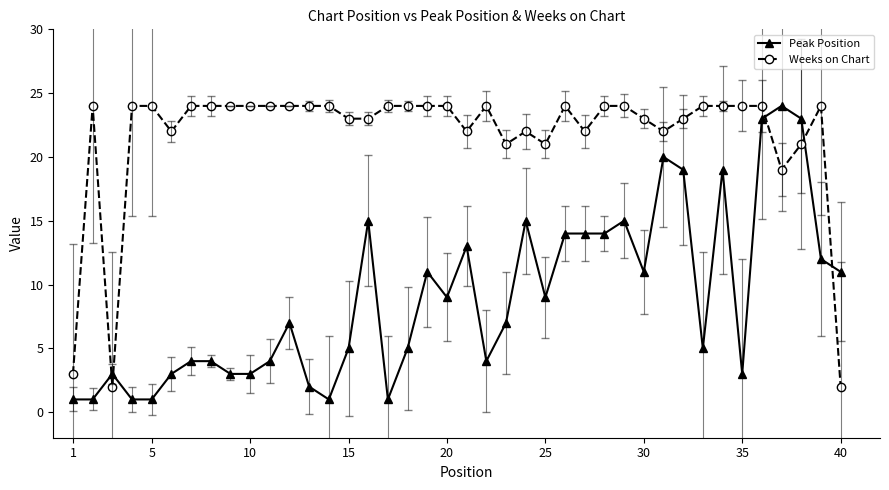

What is the average value of the Peak Position series?

9